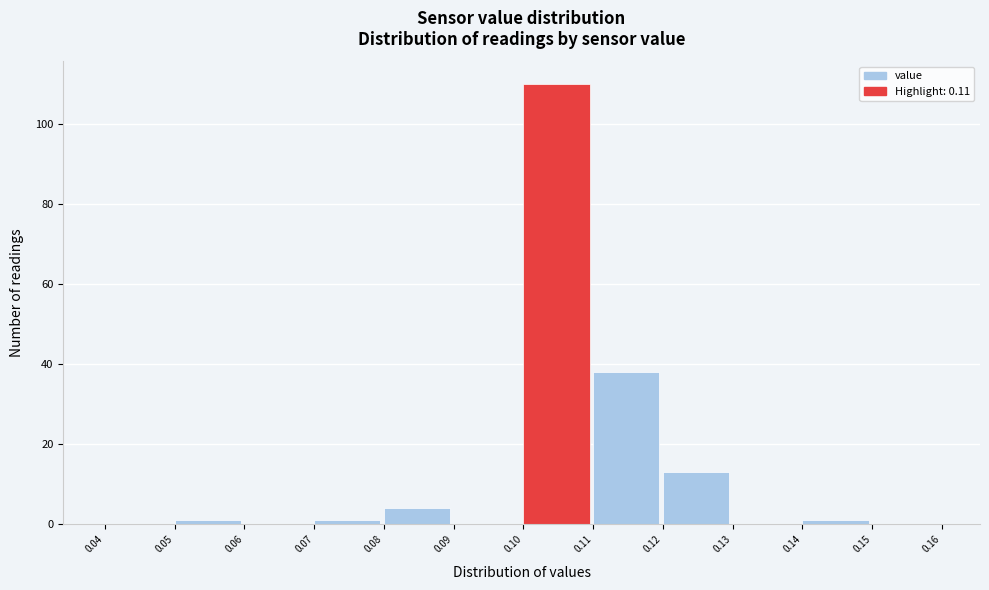

How tall is the bar that spans 0.08 to 0.09 on the x-axis? The values are not printed on the chart, so give them approximately, as read against the axis.

4